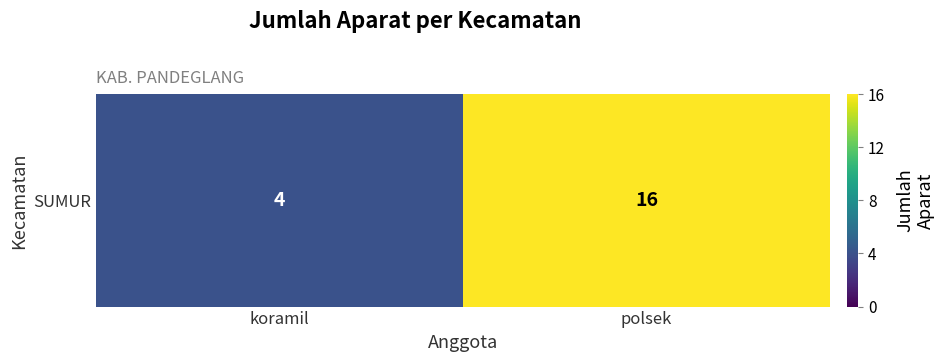

What is the smallest value displayed?

4